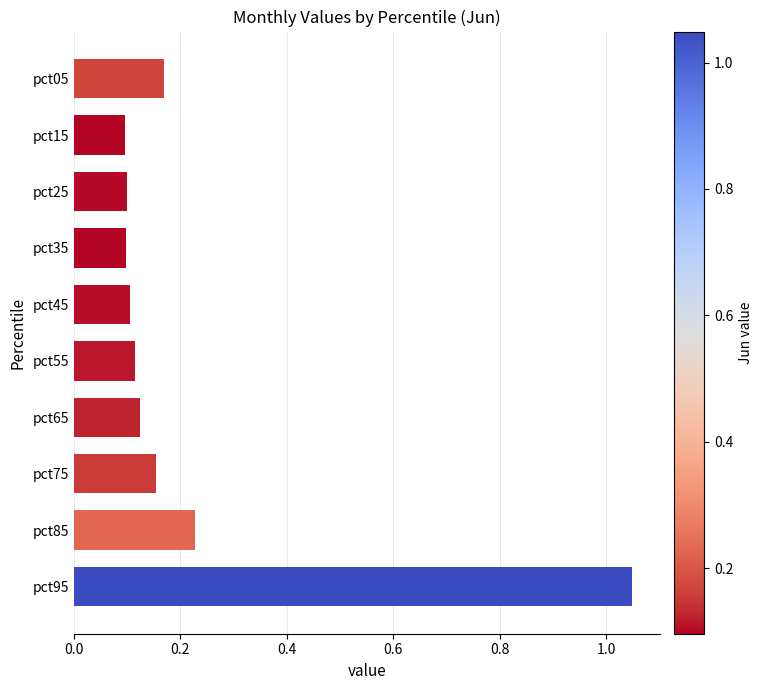

What is the sum of all values?

2.2